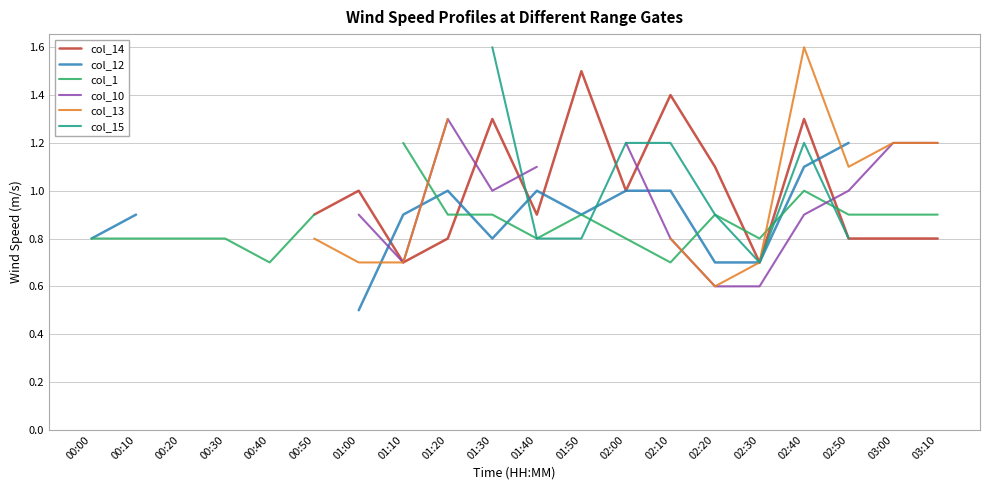

Read the col_15 value at 02:00.

1.2